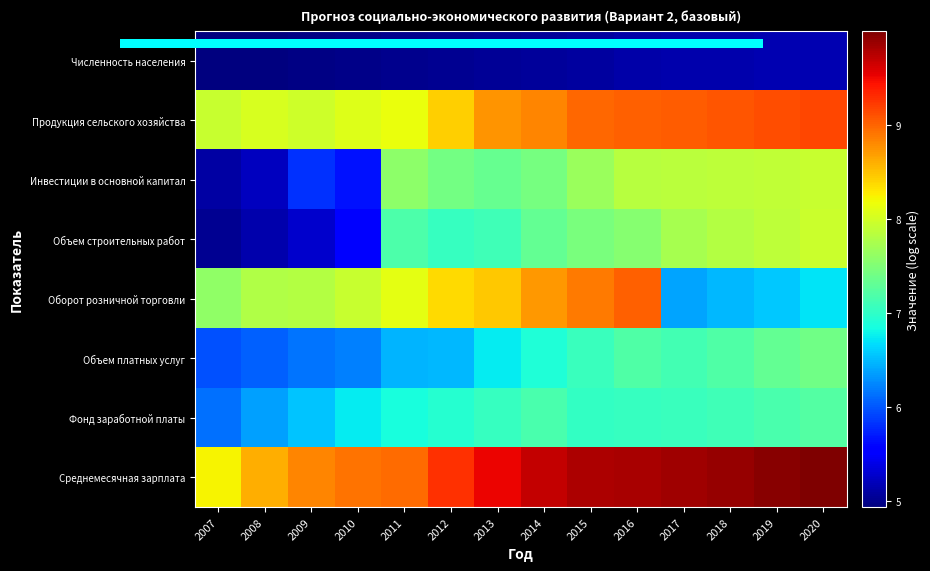

Reading left to right, what are all the values shown in this chart?

Численность населения: 2007=4.9	2008=5.0	2009=5.0	2010=5.0	2011=5.0	2012=5.0	2013=5.0	2014=5.1	2015=5.1	2016=5.1	2017=5.1	2018=5.1	2019=5.2	2020=5.2
Продукция сельского хозяйства: 2007=7.9	2008=8.0	2009=8.0	2010=8.1	2011=8.1	2012=8.4	2013=8.8	2014=8.8	2015=9.0	2016=9.0	2017=9.0	2018=9.1	2019=9.1	2020=9.2
Инвестиции в основной капитал: 2007=5.1	2008=5.2	2009=5.8	2010=5.7	2011=7.6	2012=7.4	2013=7.3	2014=7.4	2015=7.7	2016=7.8	2017=7.9	2018=7.9	2019=7.9	2020=7.9
Объем строительных работ: 2007=5.0	2008=5.1	2009=5.3	2010=5.5	2011=7.2	2012=7.0	2013=7.1	2014=7.3	2015=7.5	2016=7.5	2017=7.7	2018=7.8	2019=7.9	2020=7.9
Оборот розничной торговли: 2007=7.6	2008=7.8	2009=7.8	2010=7.9	2011=8.1	2012=8.4	2013=8.5	2014=8.7	2015=8.9	2016=9.0	2017=6.4	2018=6.5	2019=6.6	2020=6.7
Объем платных услуг: 2007=6.0	2008=6.0	2009=6.1	2010=6.2	2011=6.5	2012=6.5	2013=6.7	2014=6.9	2015=7.1	2016=7.2	2017=7.1	2018=7.2	2019=7.3	2020=7.4
Фонд заработной платы: 2007=6.1	2008=6.4	2009=6.6	2010=6.7	2011=6.9	2012=6.9	2013=7.0	2014=7.2	2015=7.0	2016=7.0	2017=7.1	2018=7.1	2019=7.2	2020=7.2
Среднемесячная зарплата: 2007=8.2	2008=8.6	2009=8.8	2010=8.9	2011=9.0	2012=9.3	2013=9.5	2014=9.7	2015=9.8	2016=9.8	2017=9.8	2018=9.9	2019=9.9	2020=10.0